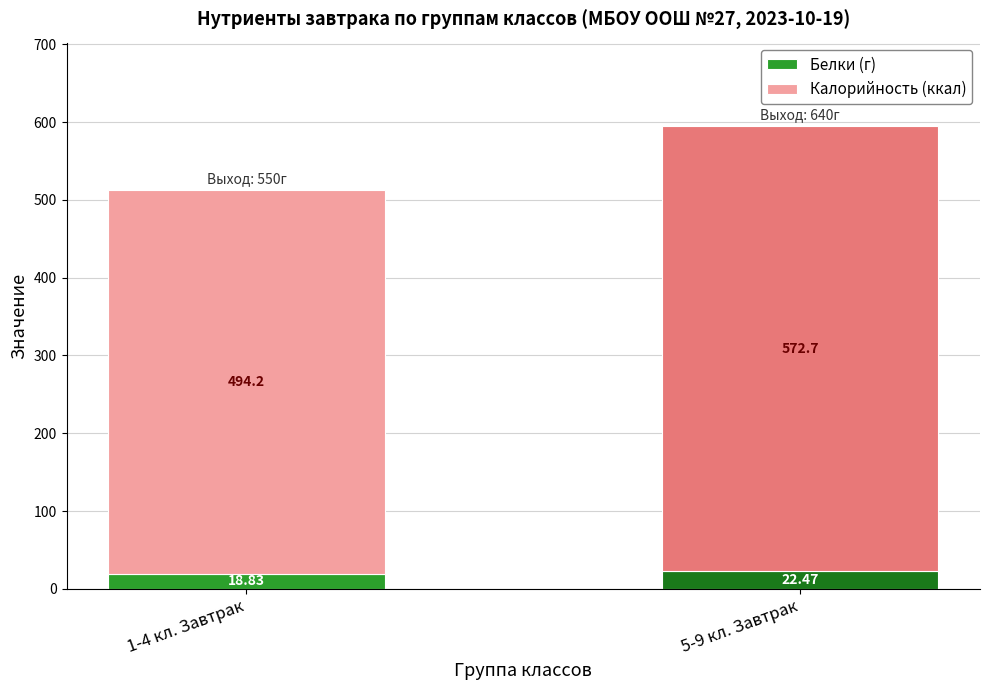

What are all the series names shown in the legend?

Белки (г), Калорийность (ккал)